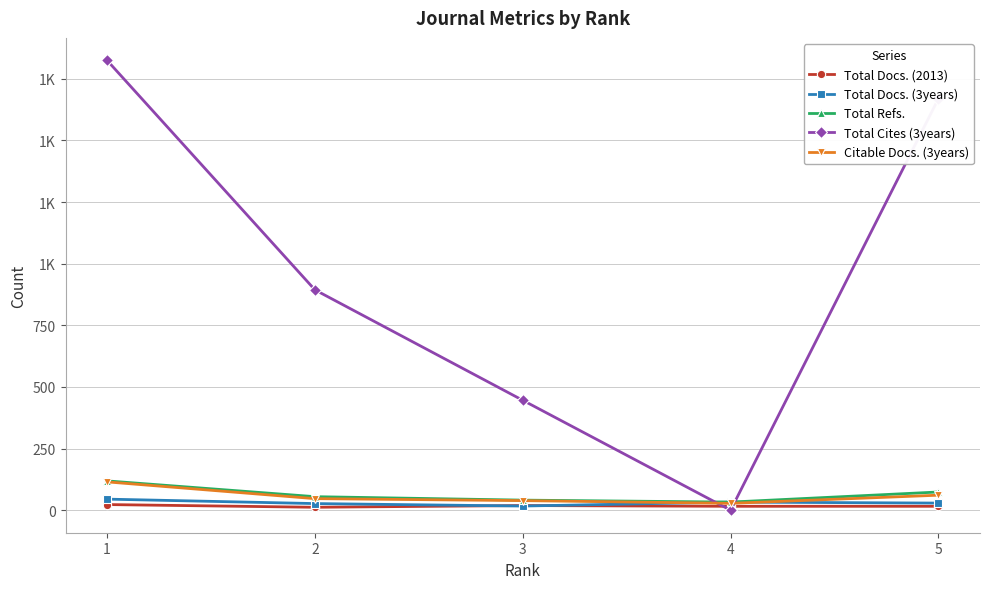

How many times do Total Docs. (2013) and Total Docs. (3years) cross each other?

2